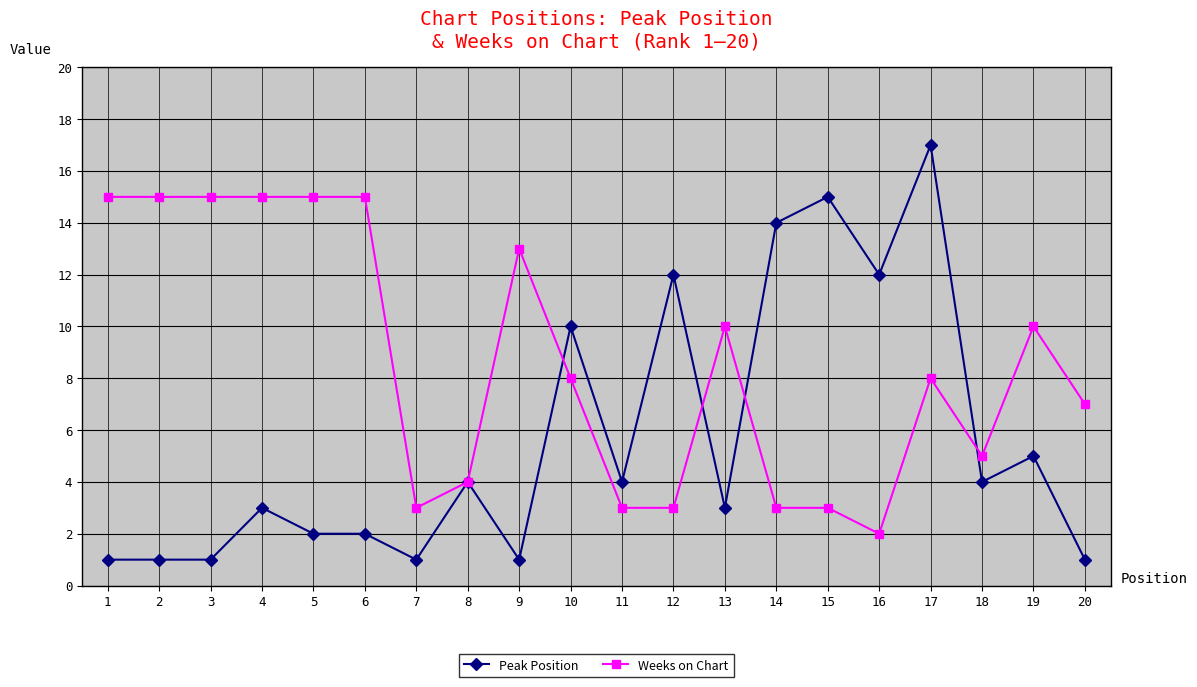

What is the maximum value for Peak Position?

17